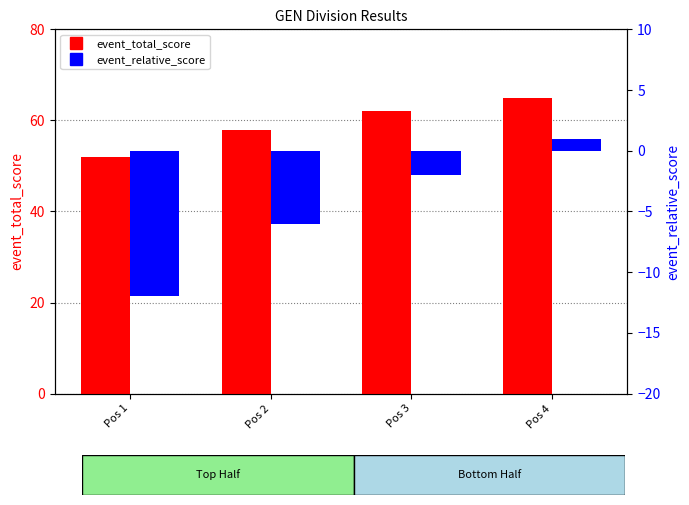

What is the value of the event_total_score bar at the 1st from the left?

52